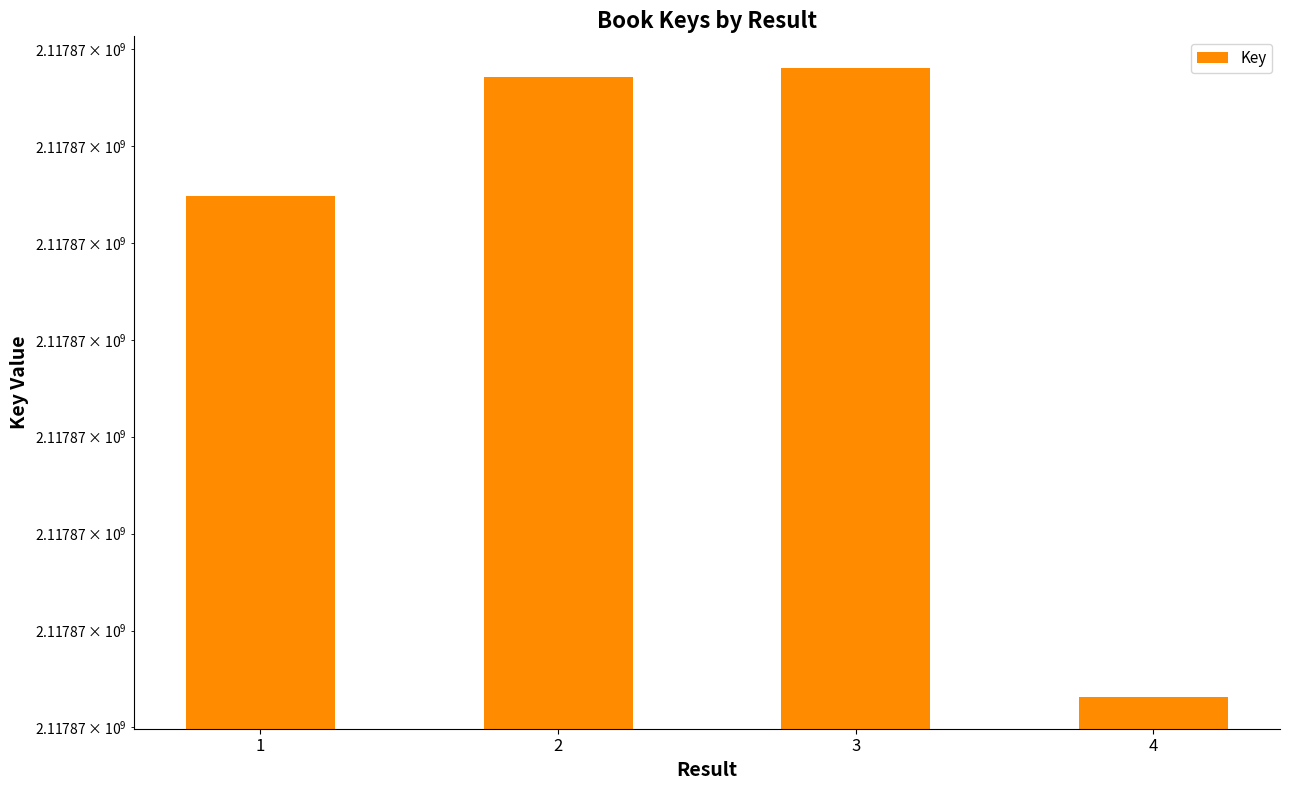

Rank the categories by value from highest to lowest.

3, 2, 1, 4